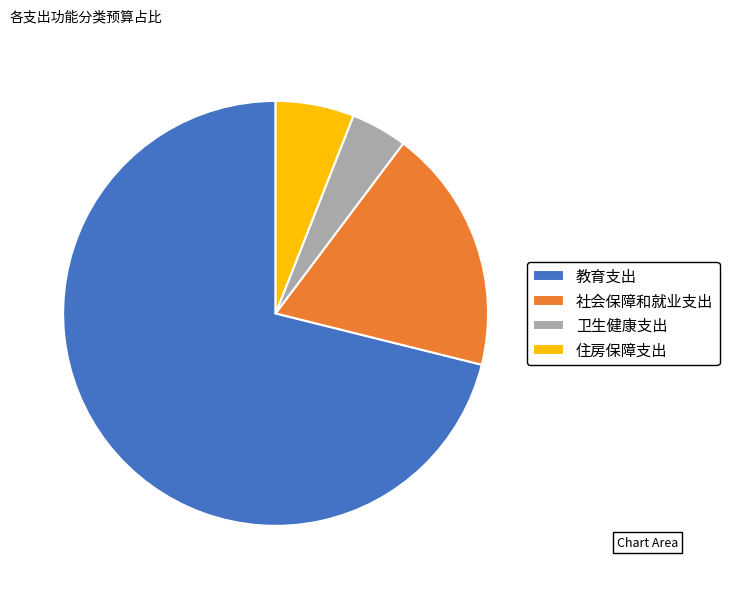

What is the majority slice?

教育支出